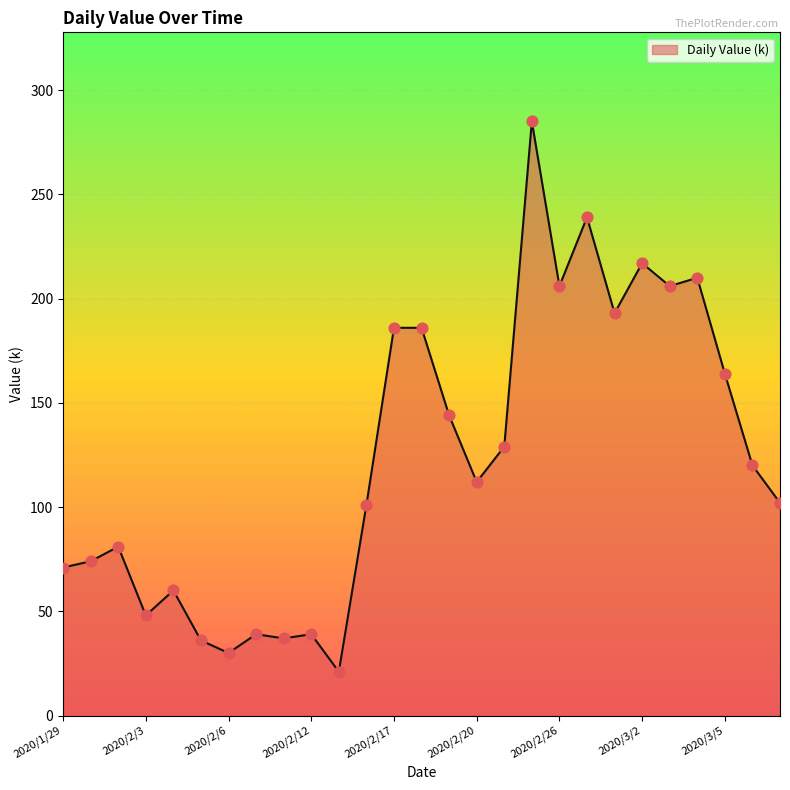

What is the greatest value displayed?

285